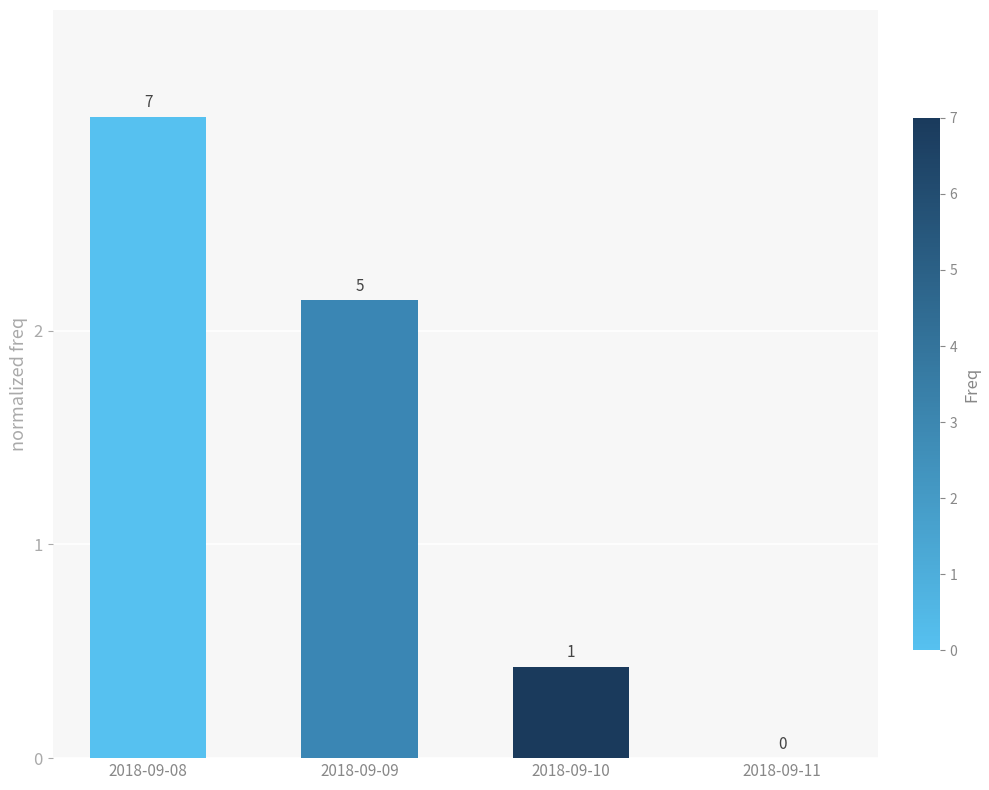

Reading left to right, extract all data points from this chart.

2018-09-08=3.0	2018-09-09=2.1	2018-09-10=0.4	2018-09-11=0.0